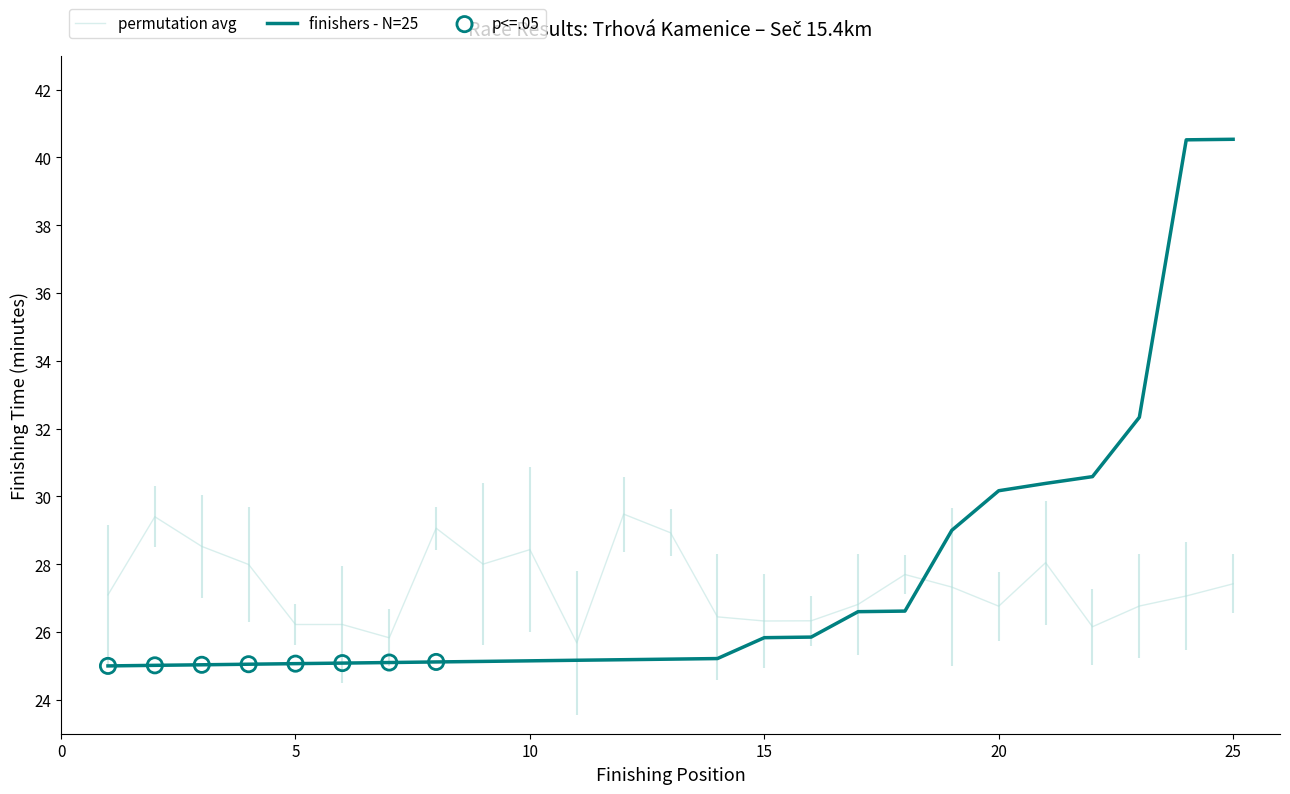

Between 7 and 17, which is larger?

17